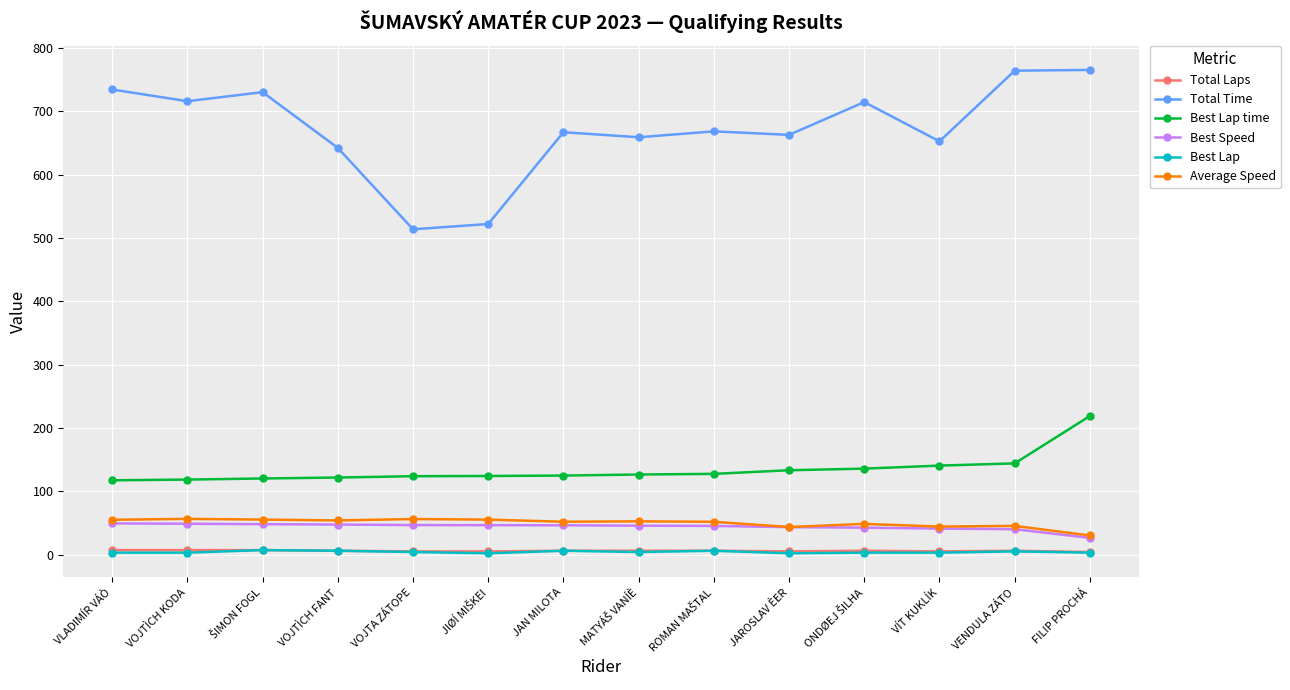

The Total Time series shows 662.7 at JAROSLAV ÈER. True or false?

True